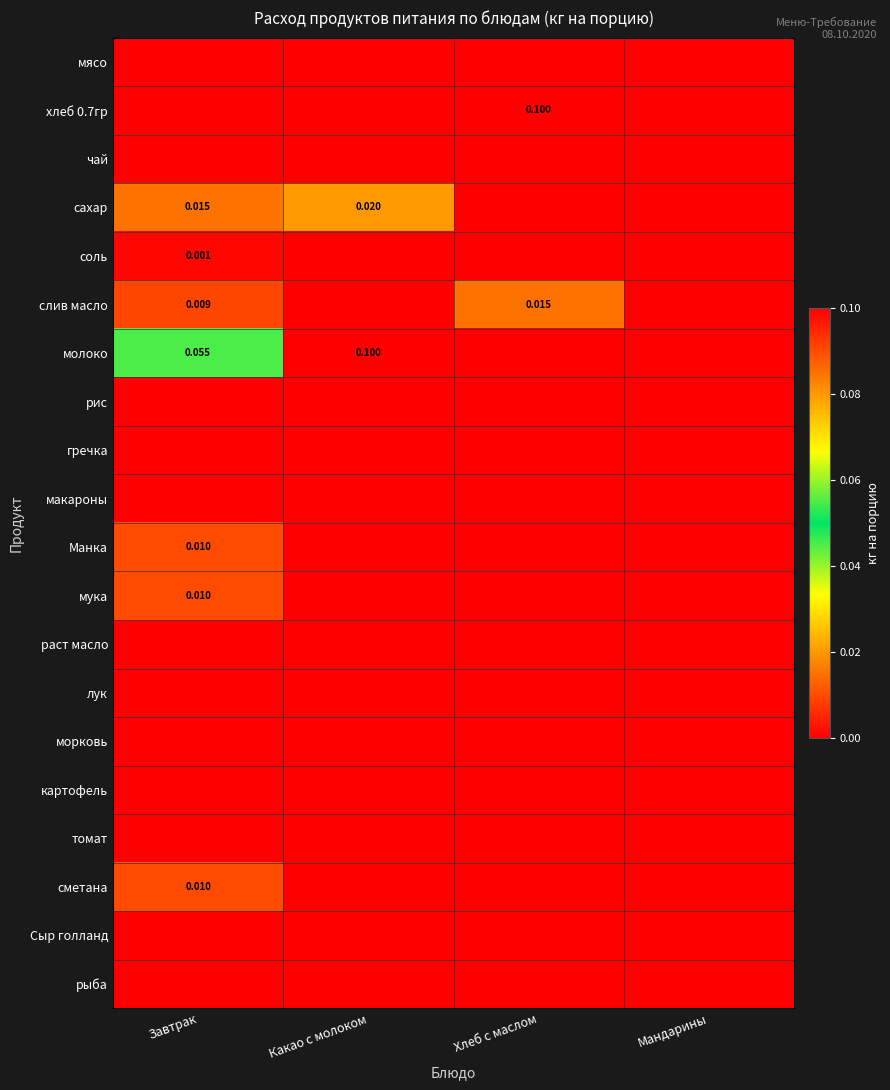

At Какао с молоком, list the series in order from smallest to largest.

мясо, хлеб 0.7гр, чай, соль, слив масло, рис, гречка, макароны, Манка, мука, раст масло, лук, морковь, картофель, томат, сметана, Сыр голланд, рыба, сахар, молоко